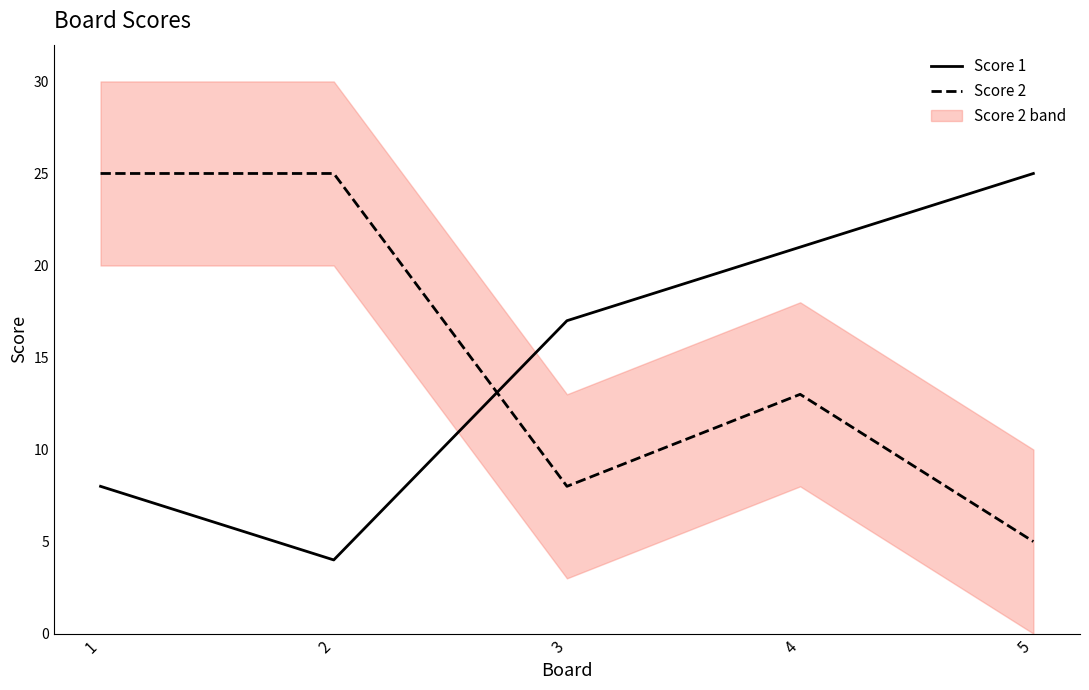

What is the difference between the second highest and second lowest values in the Score 2 series?

17